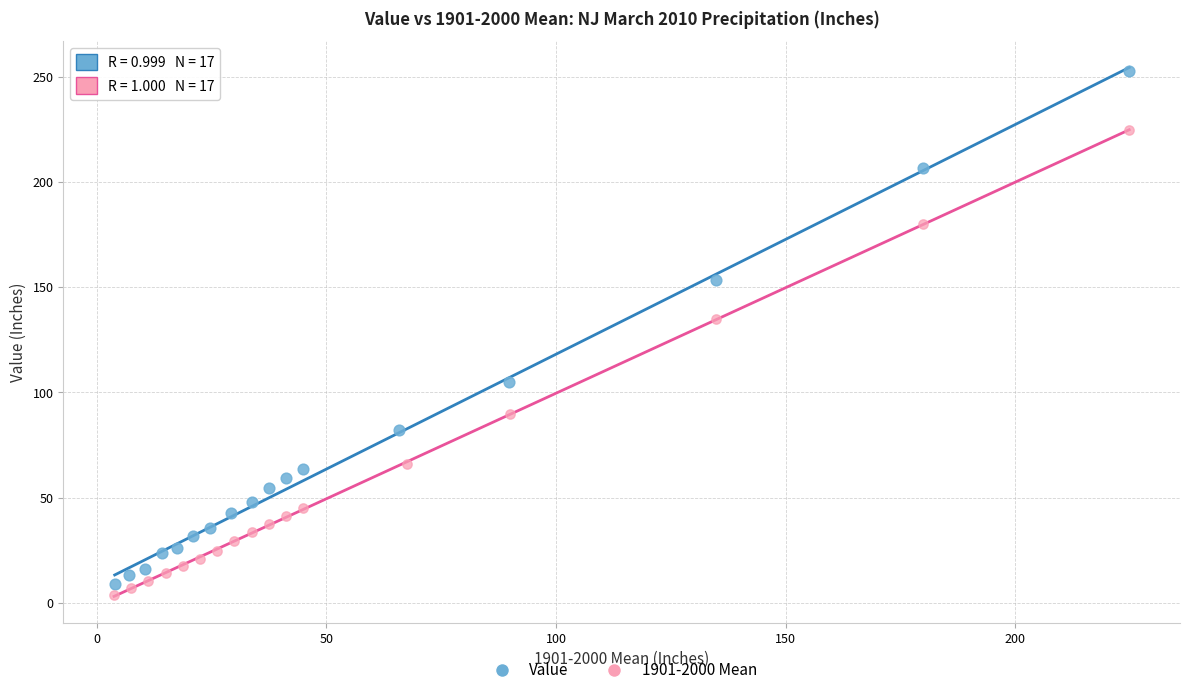

Which series has the largest Y range (max minus min)?

Value